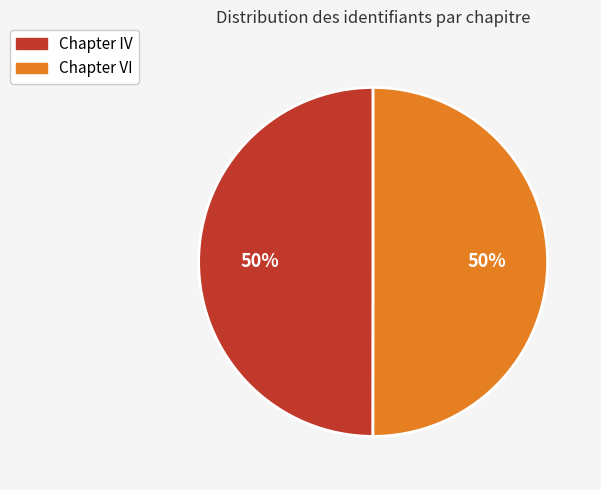

Is it true that Chapter VI is 59% of the pie?

False